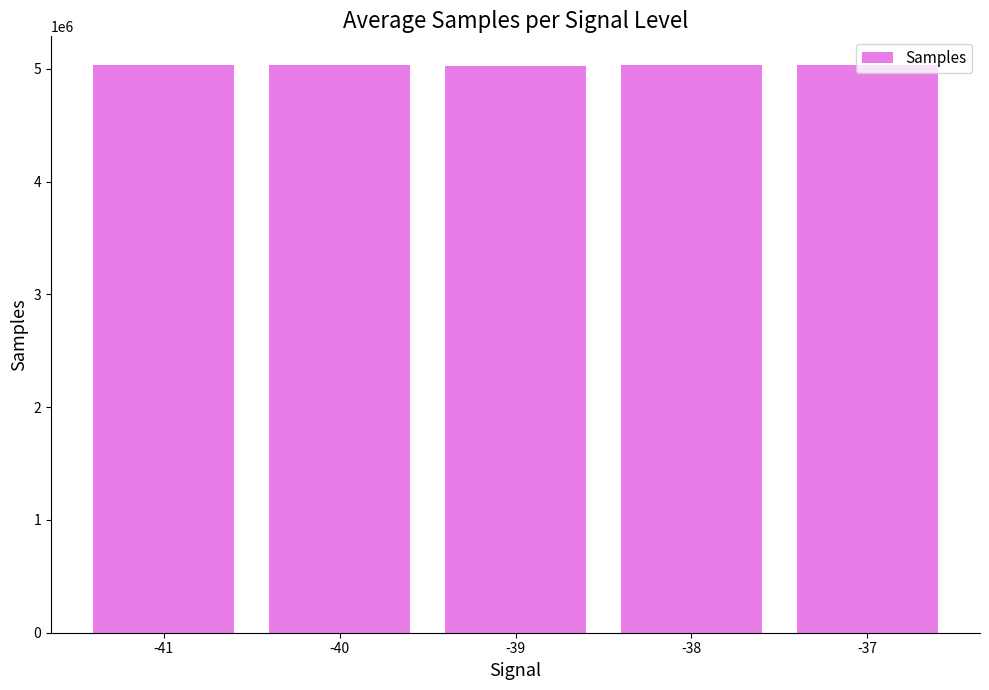

What is the sum of all values?

25163496.8